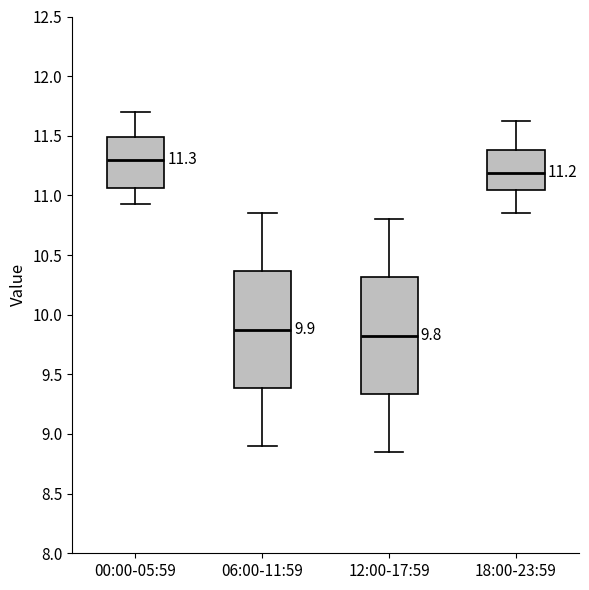

Which box's median line is the lowest?

12:00-17:59